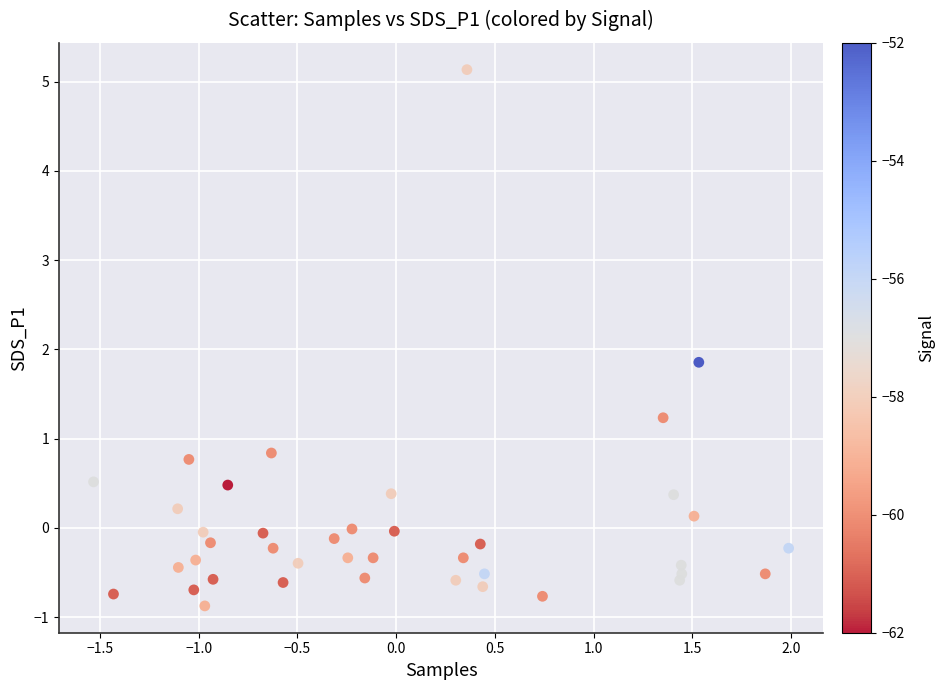

What Y value in the scatter plot is closest to 2?

1.9